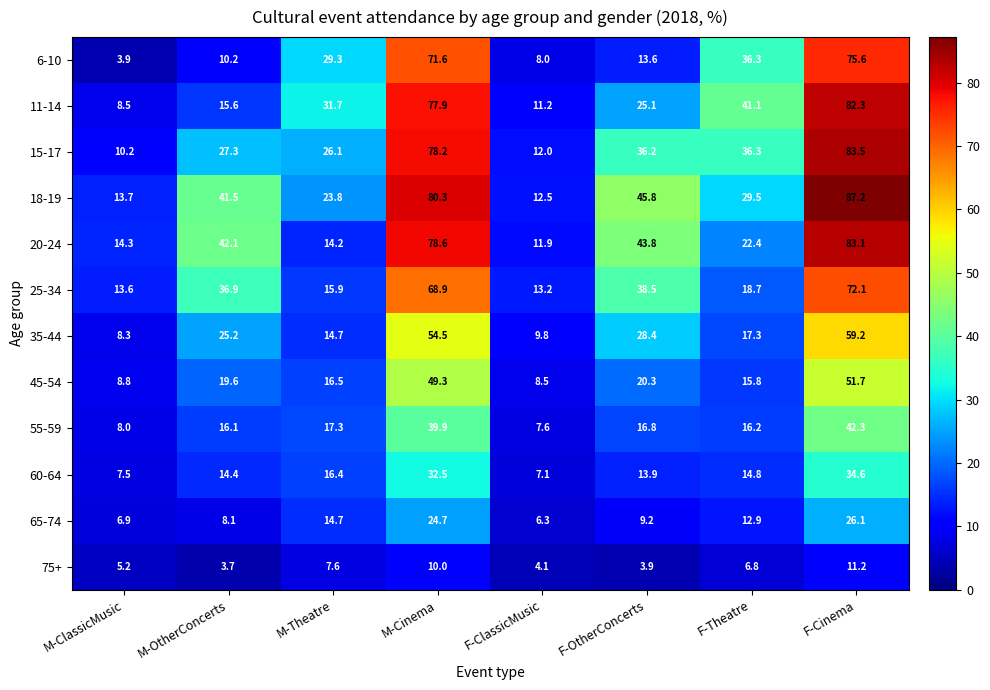

Which category has the highest value in the 25-34 series?

F-Cinema